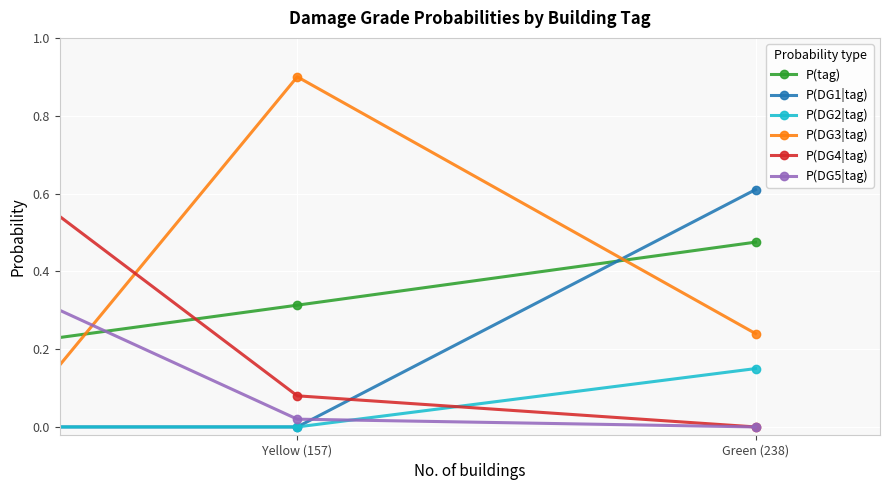

How many lines are shown in the chart?

6